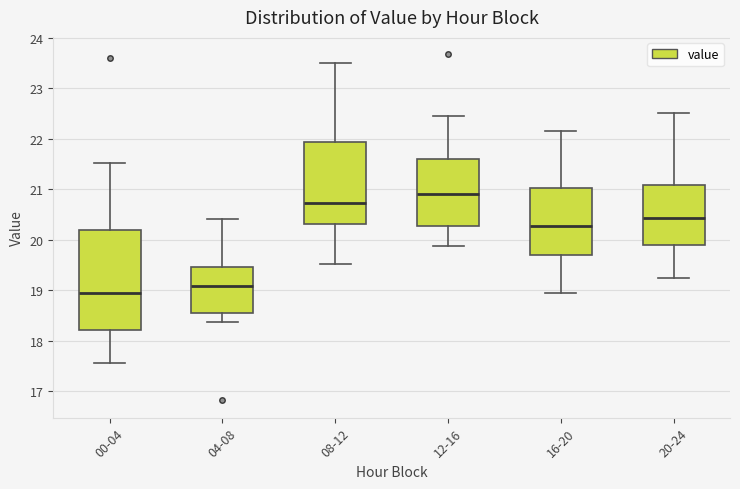

Where is the lower edge of the box for 08-12 on the y-axis? The values are not printed on the chart, so give them approximately, as read against the axis.

20.3